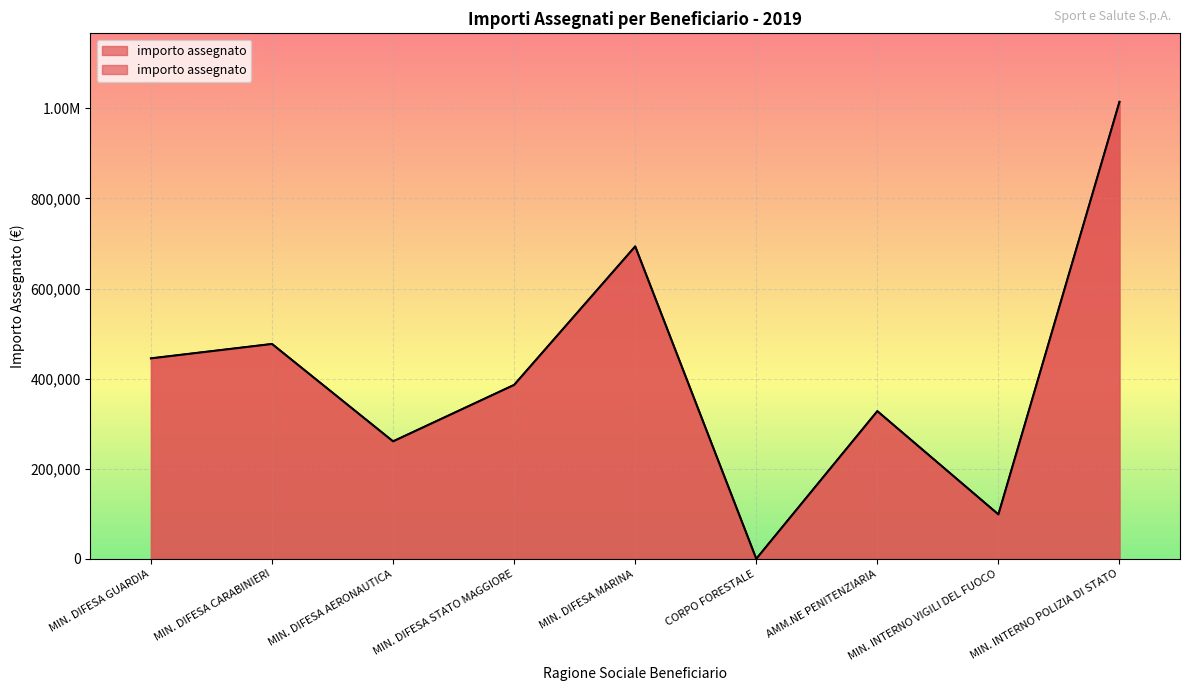

Which category has the lowest value across all series?

CORPO FORESTALE